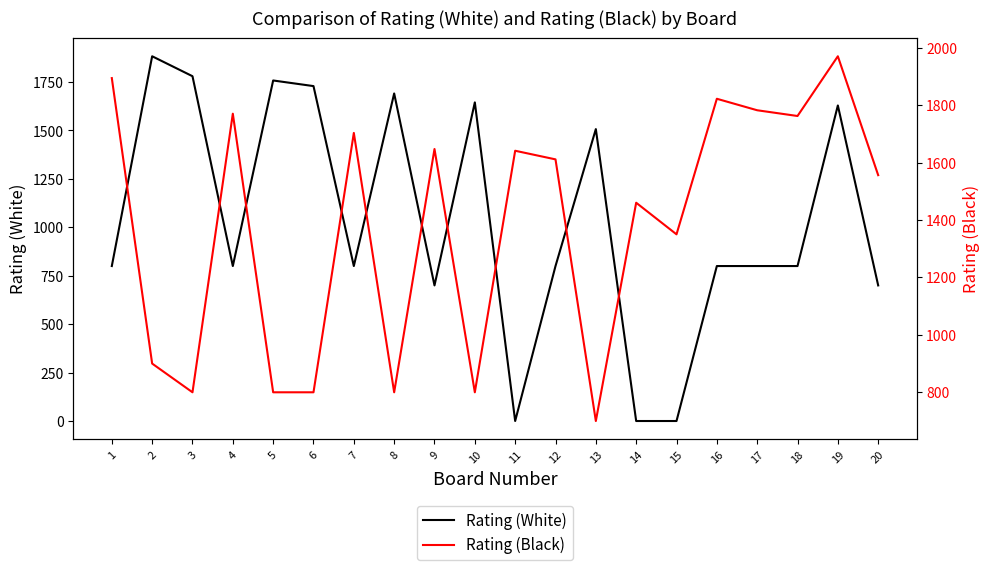

How many times do Rating (Black) and Rating (White) cross each other?

10